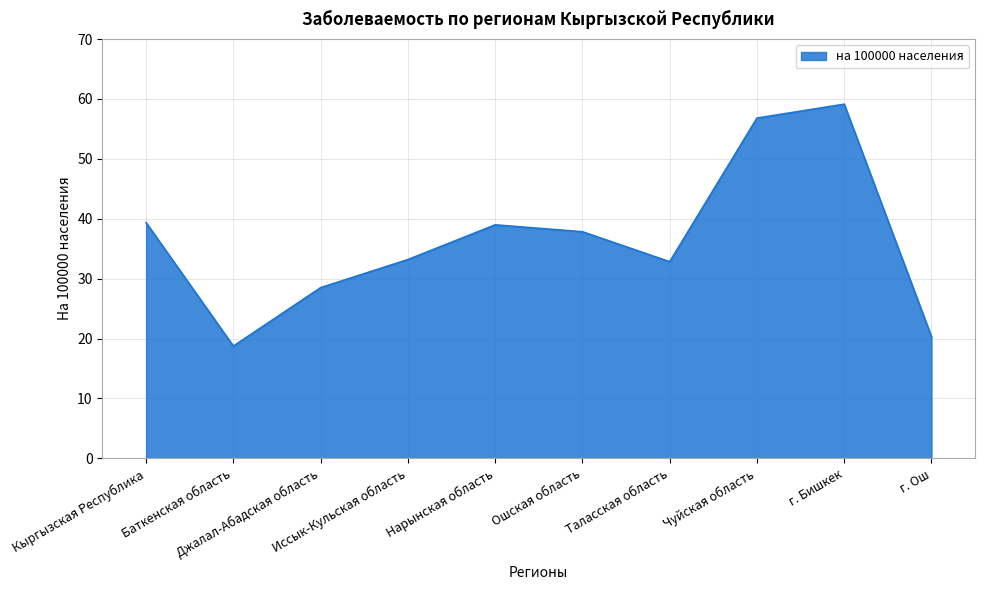

What is the smallest value displayed?

18.7